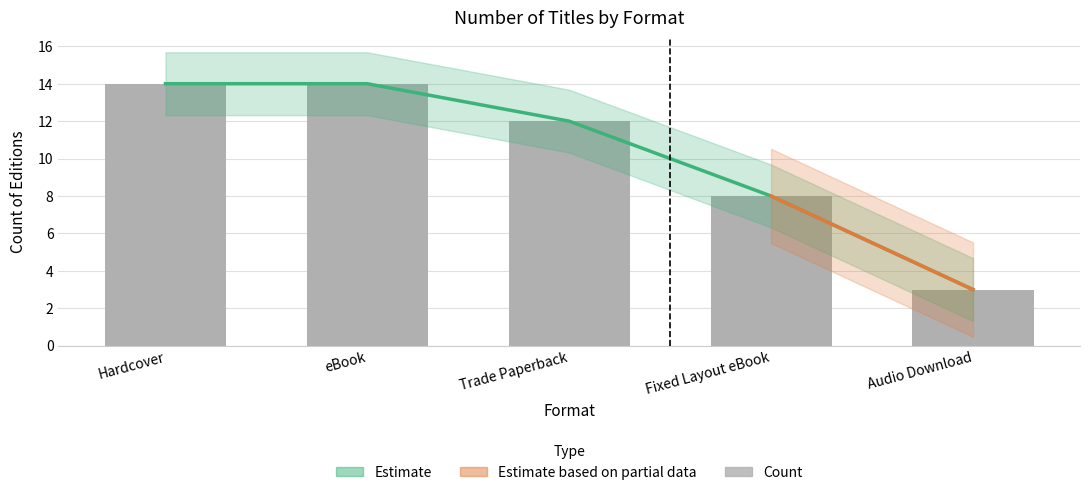

How many categories are shown in the chart?

5